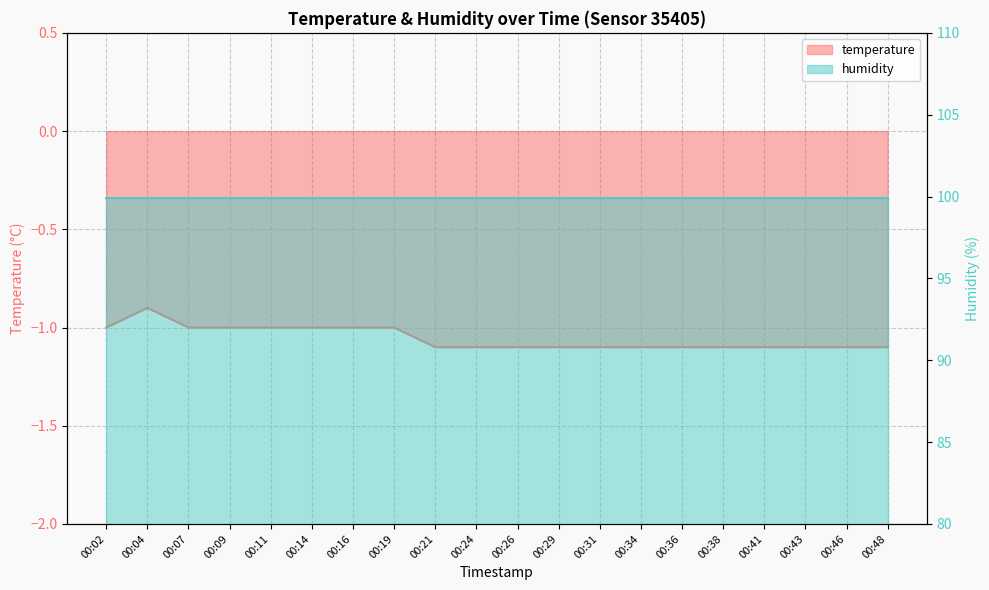

List the labels in order of value, smallest first.

00:21, 00:24, 00:26, 00:29, 00:31, 00:34, 00:36, 00:38, 00:41, 00:43, 00:46, 00:48, 00:02, 00:07, 00:09, 00:11, 00:14, 00:16, 00:19, 00:04